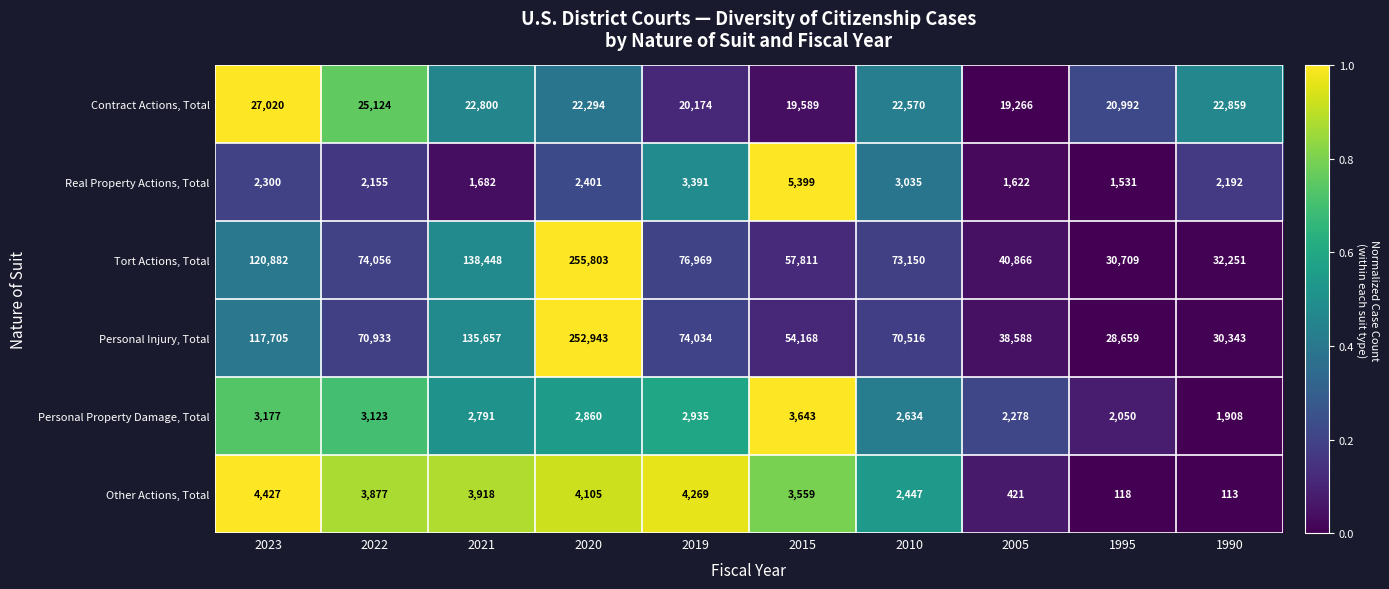

What is the sum of all Contract Actions, Total values?

222688